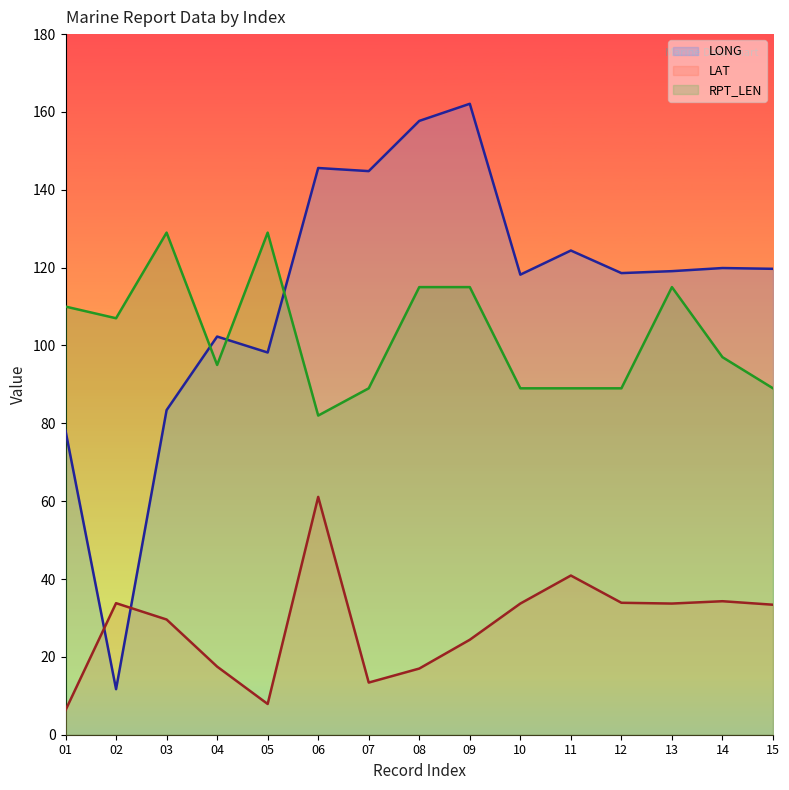

At which label is LAT closest to 33?

15